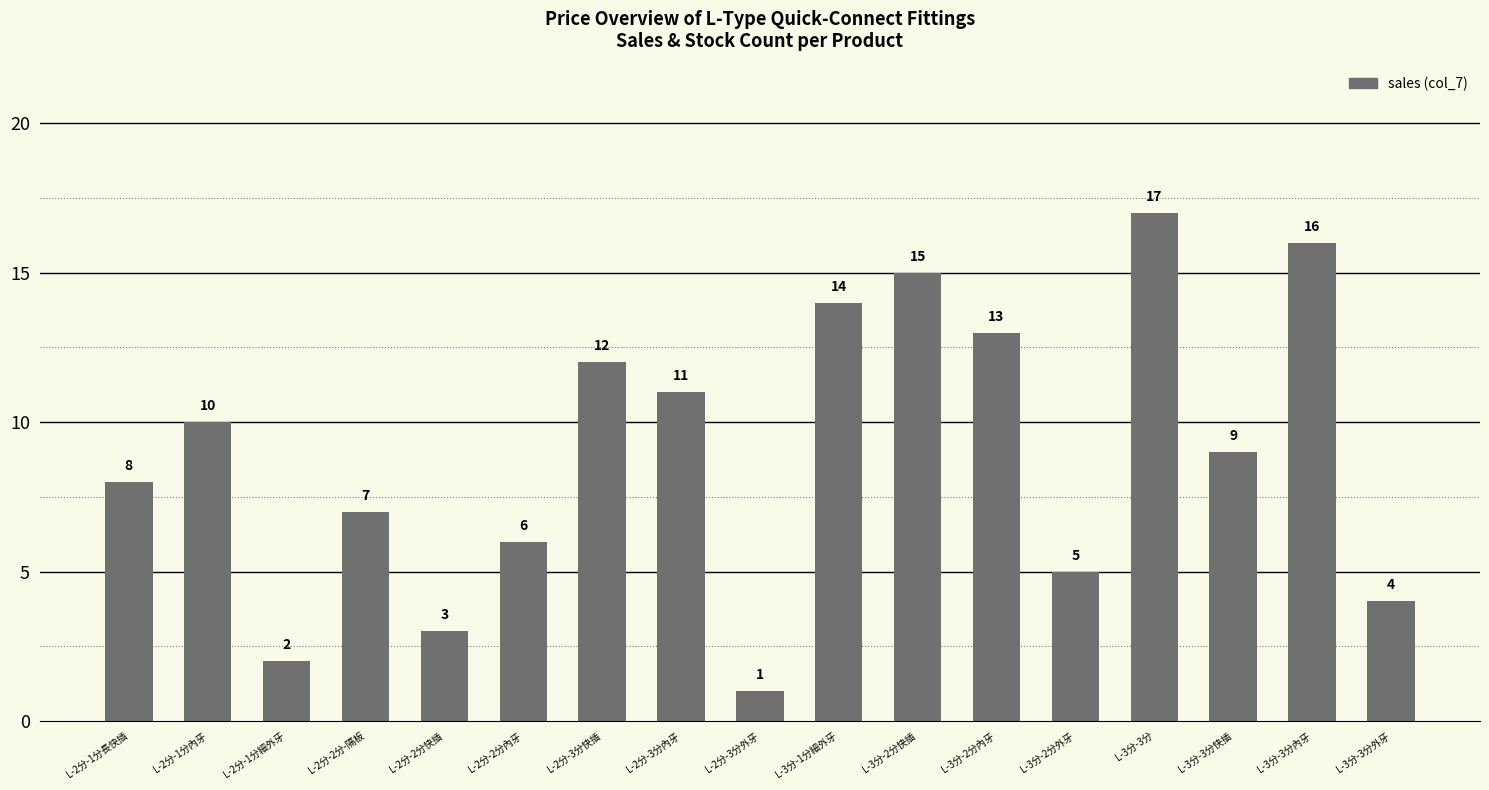

Reading right to left, transcribe all the data shown in this chart.

L-3分-3分外牙=4	L-3分-3分內牙=16	L-3分-3分快插=9	L-3分-3分=17	L-3分-2分外牙=5	L-3分-2分內牙=13	L-3分-2分快插=15	L-3分-1分細外牙=14	L-2分-3分外牙=1	L-2分-3分內牙=11	L-2分-3分快插=12	L-2分-2分內牙=6	L-2分-2分快插=3	L-2分-2分-隔板=7	L-2分-1分細外牙=2	L-2分-1分內牙=10	L-2分-1分長快插=8